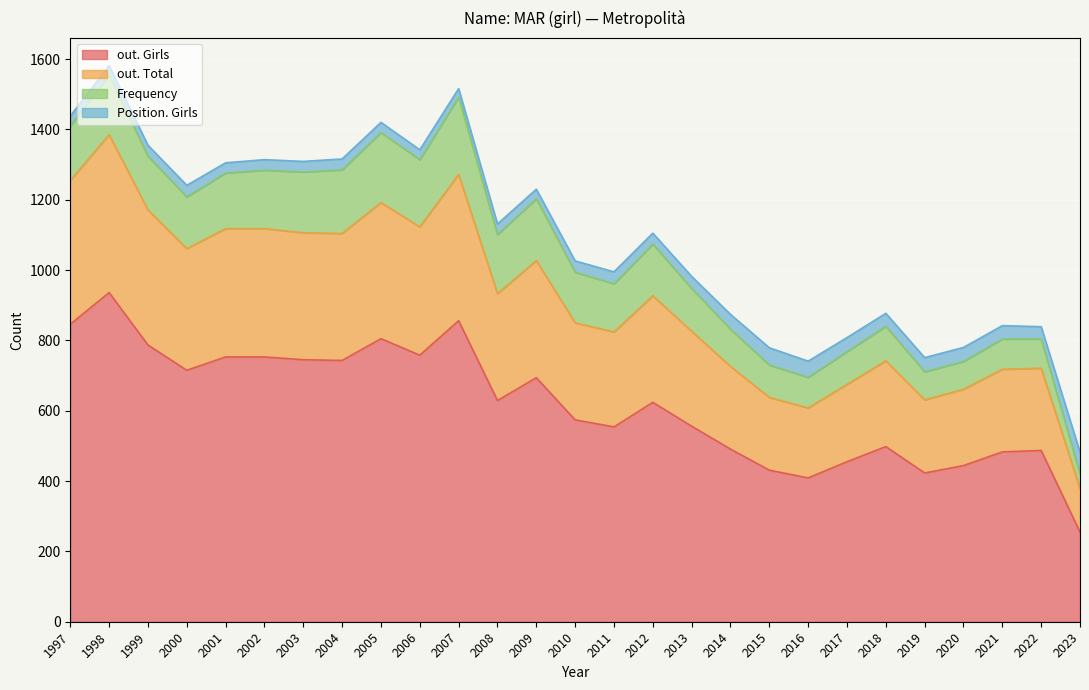

True or false: Frequency and out. Total cross at least once.

False